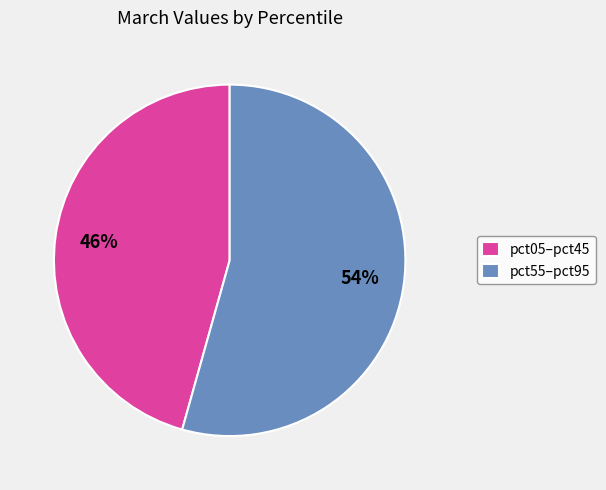

What is the largest slice in the pie chart?

pct55–pct95